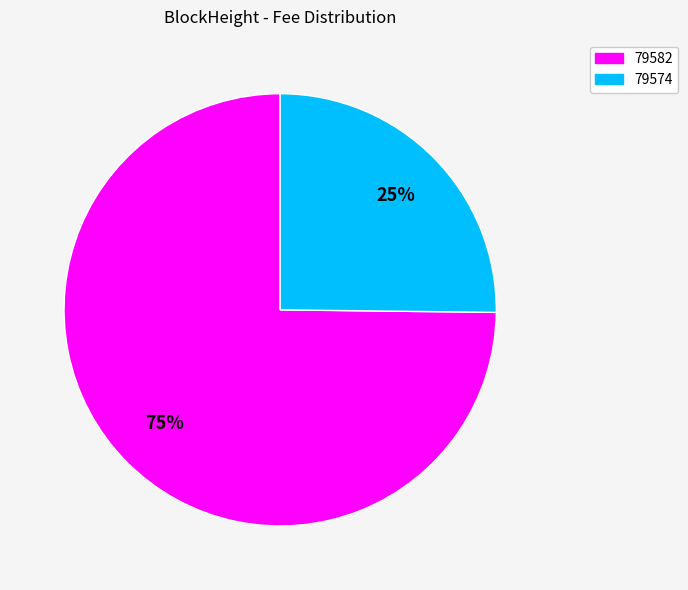

Is there any slice that represents more than half of the pie?

Yes